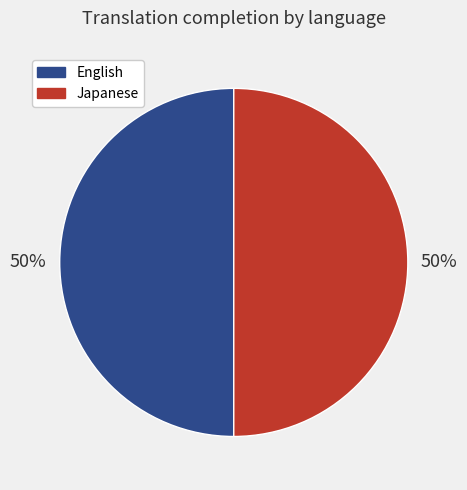

How many slices are in this pie chart?

2